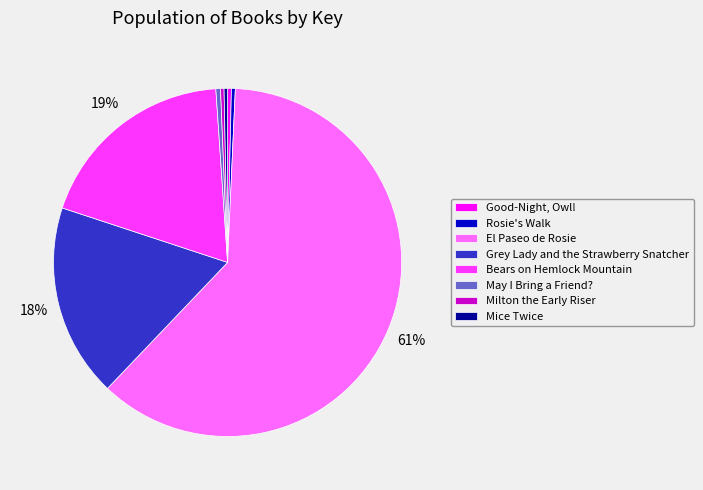

Is Bears on Hemlock Mountain the majority of the pie?

No